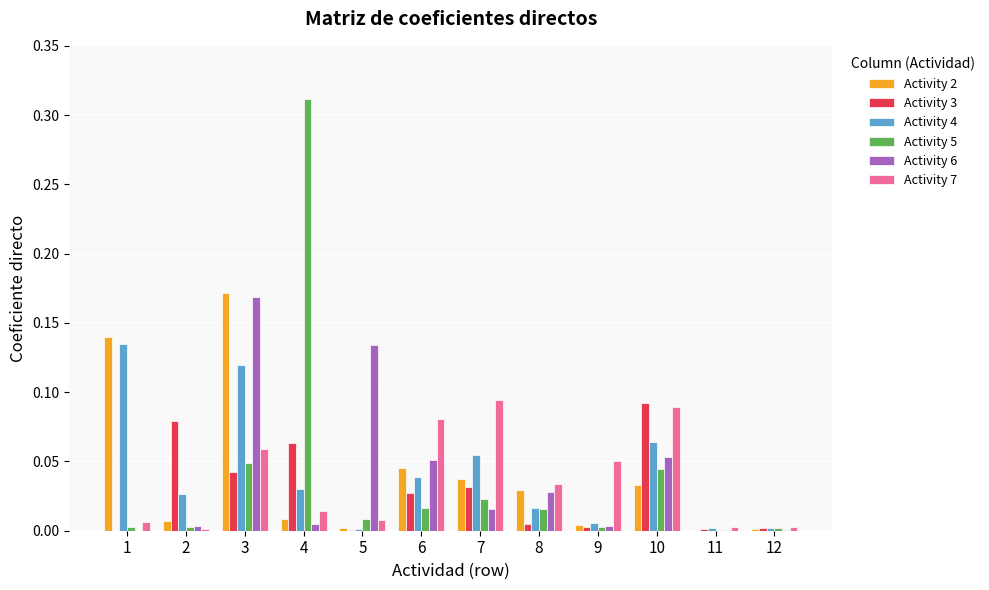

True or false: Activity 3 has a value of 0.0 at 5.

True